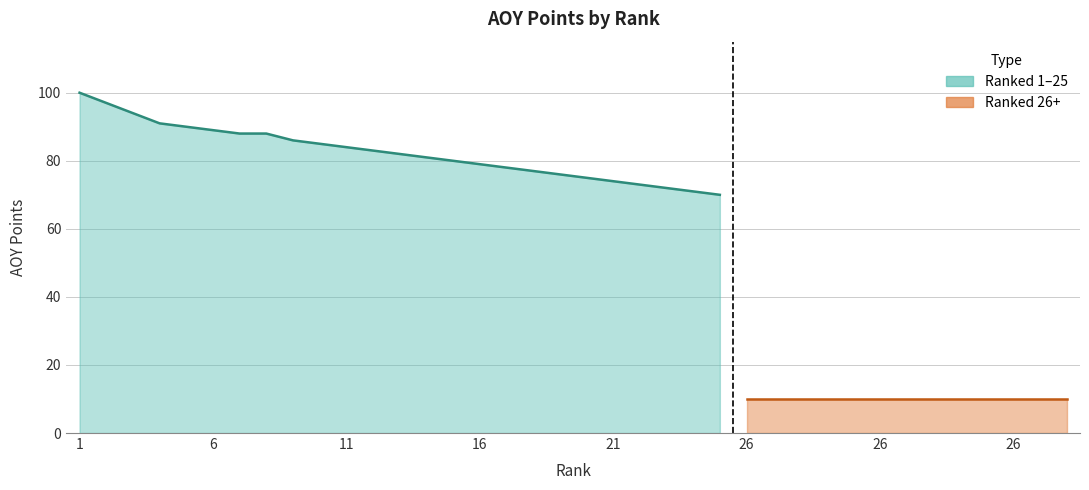

What is the average value?

58